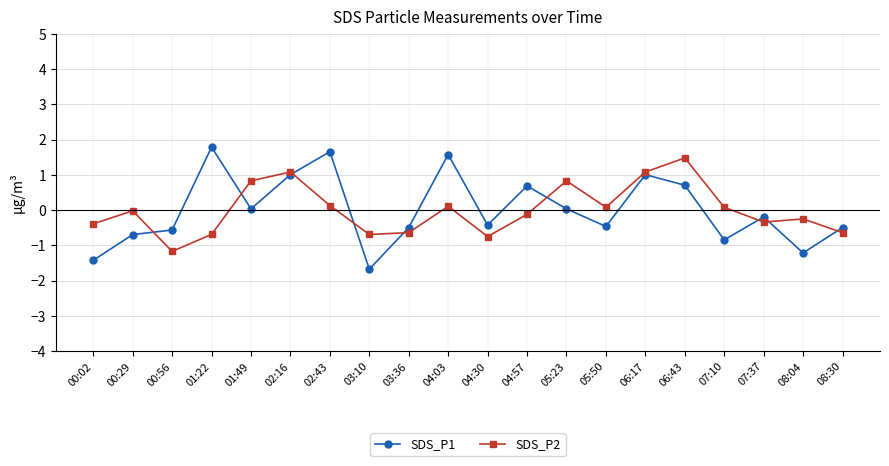

What position from the left is 05:23?

13